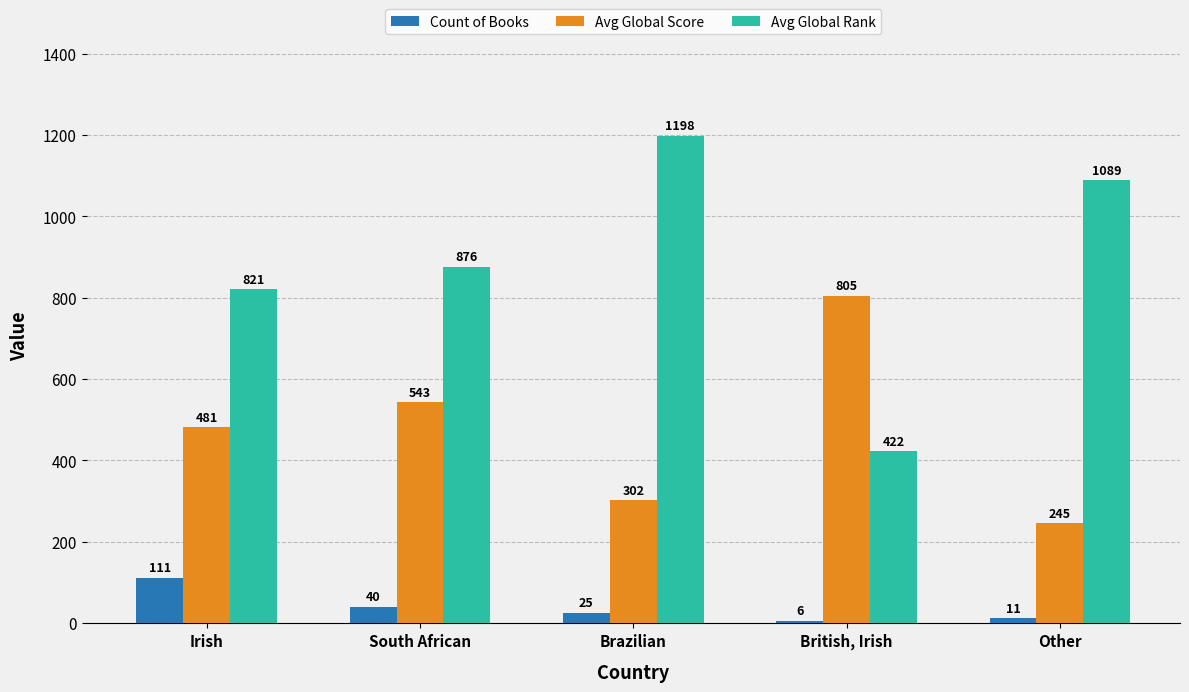

Rank the series at South African from highest to lowest value.

Avg Global Rank, Avg Global Score, Count of Books